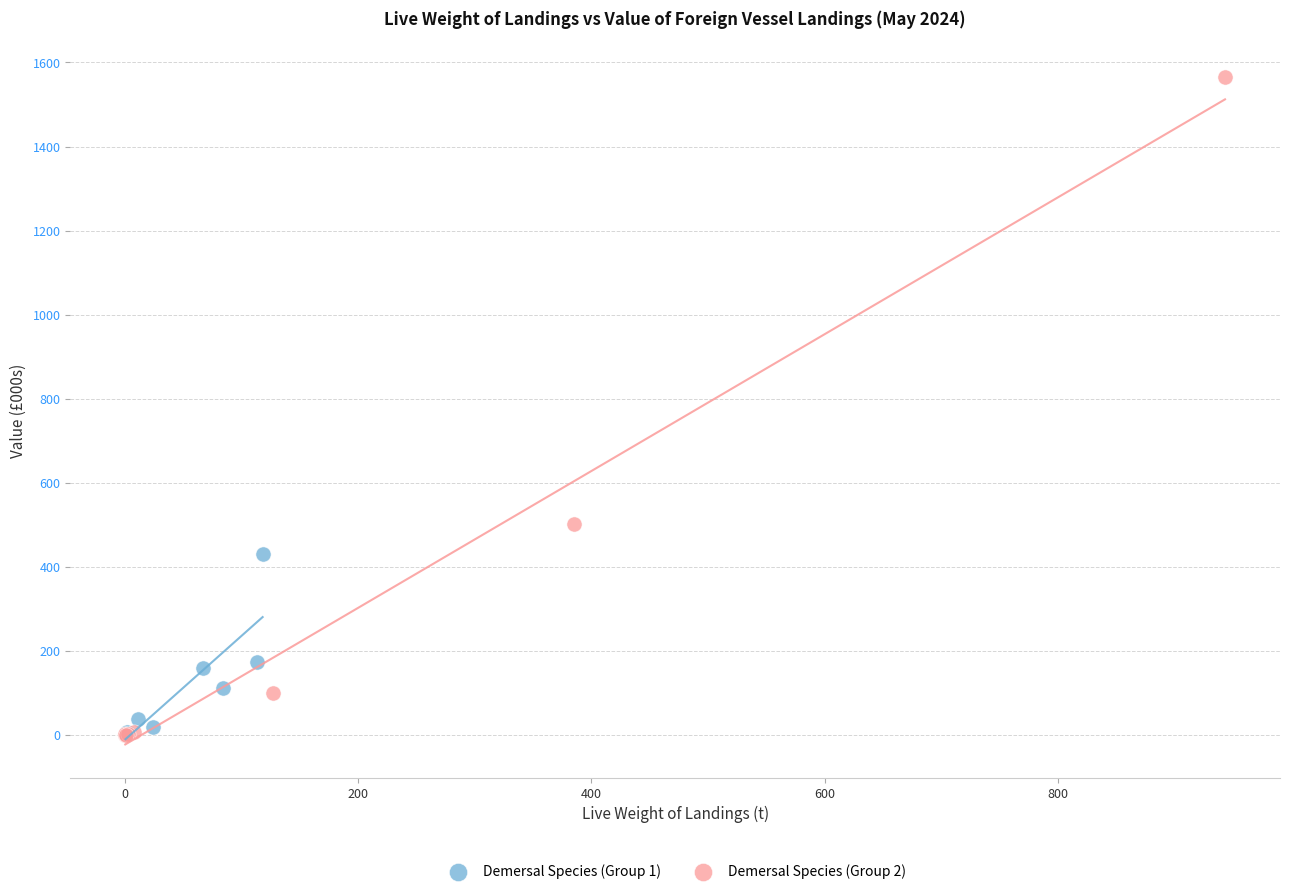

Which series has the widest spread of Y values?

Demersal Species (Group 2)